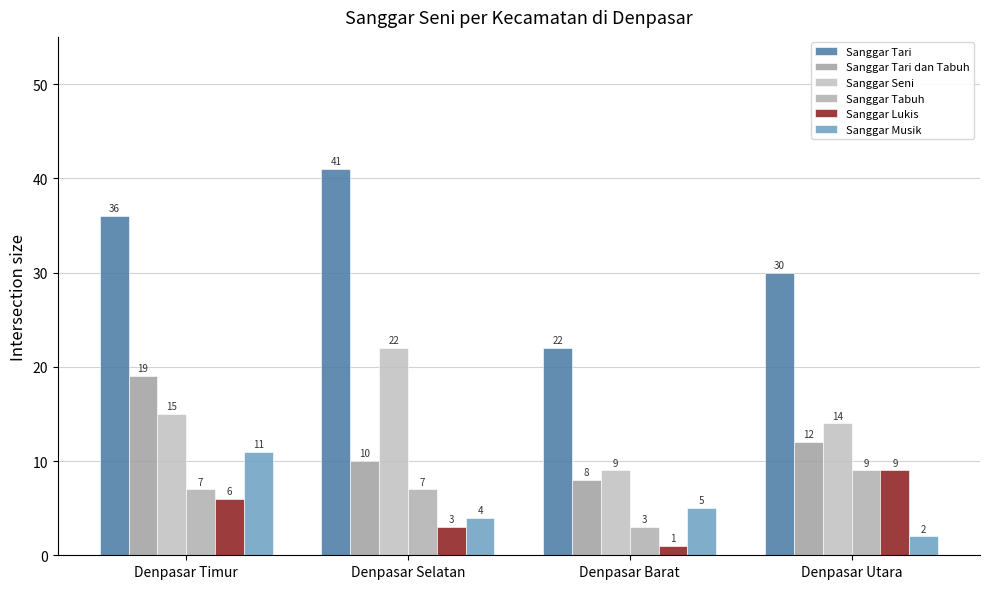

The value of Sanggar Musik at Denpasar Barat is 5. True or false?

True